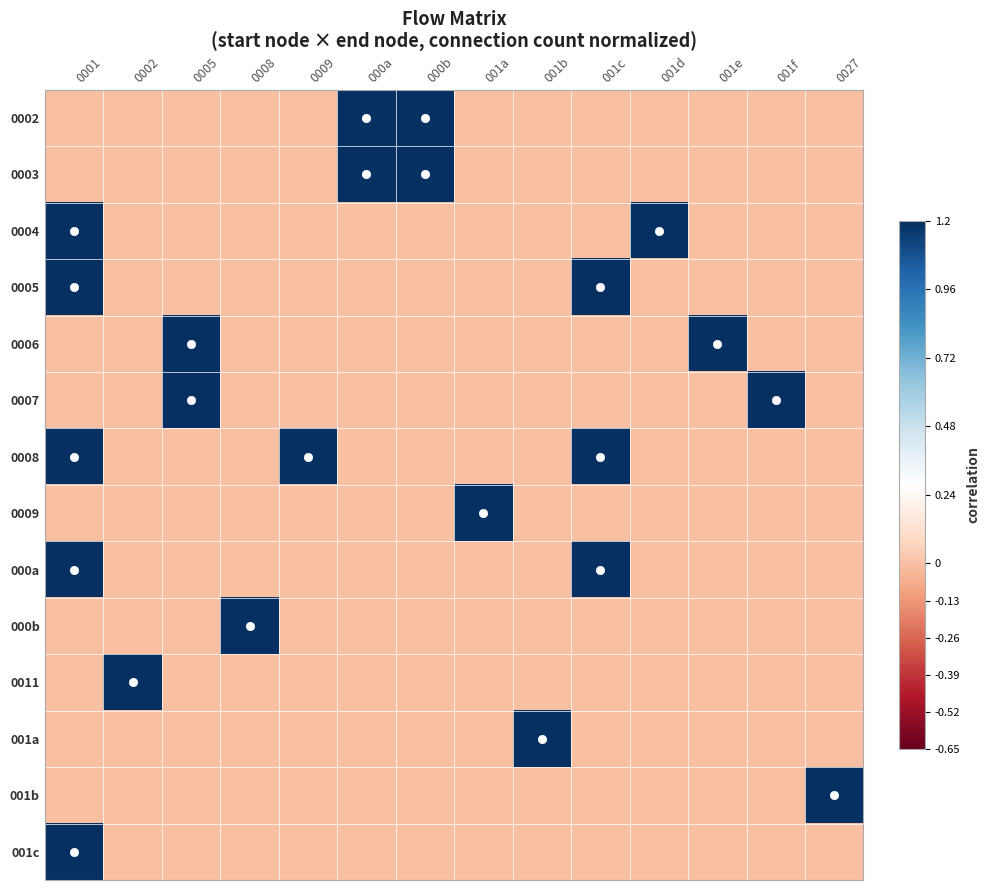

Which series has the largest range (max minus min)?

0002